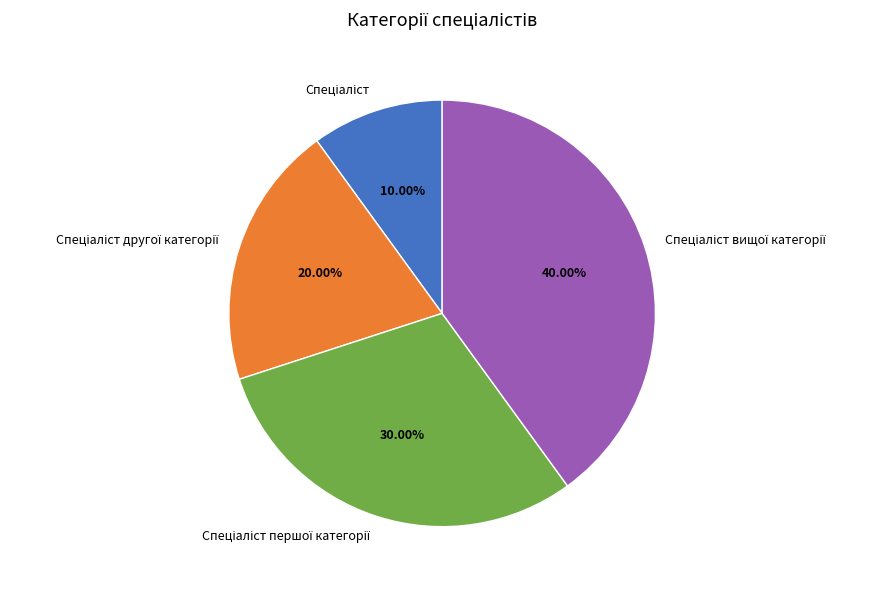

To the nearest percent, what is the average slice percentage?

25%